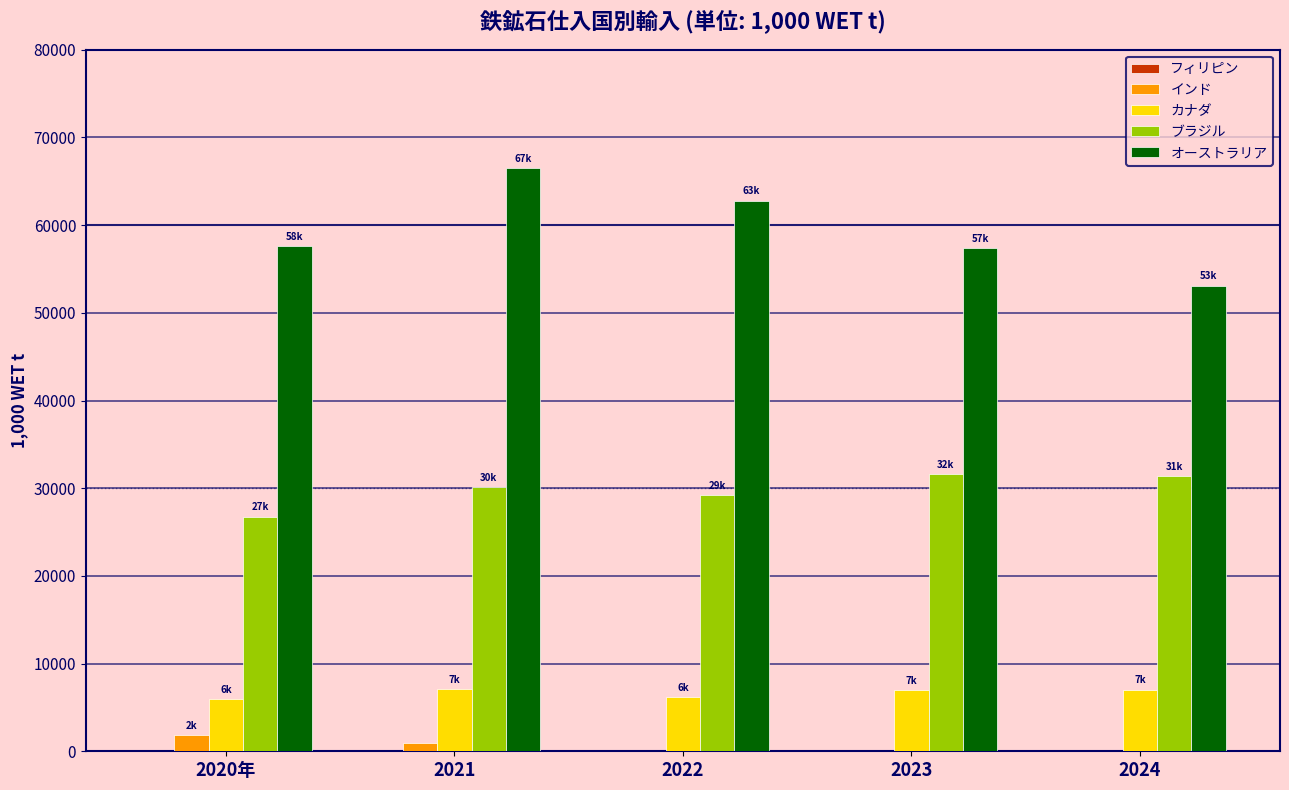

The value of オーストラリア at 2024 is 53094.2. True or false?

True